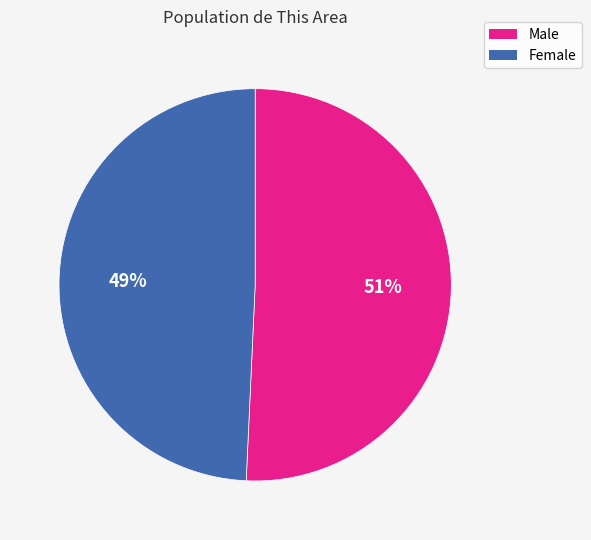

Count the number of slices in the pie.

2